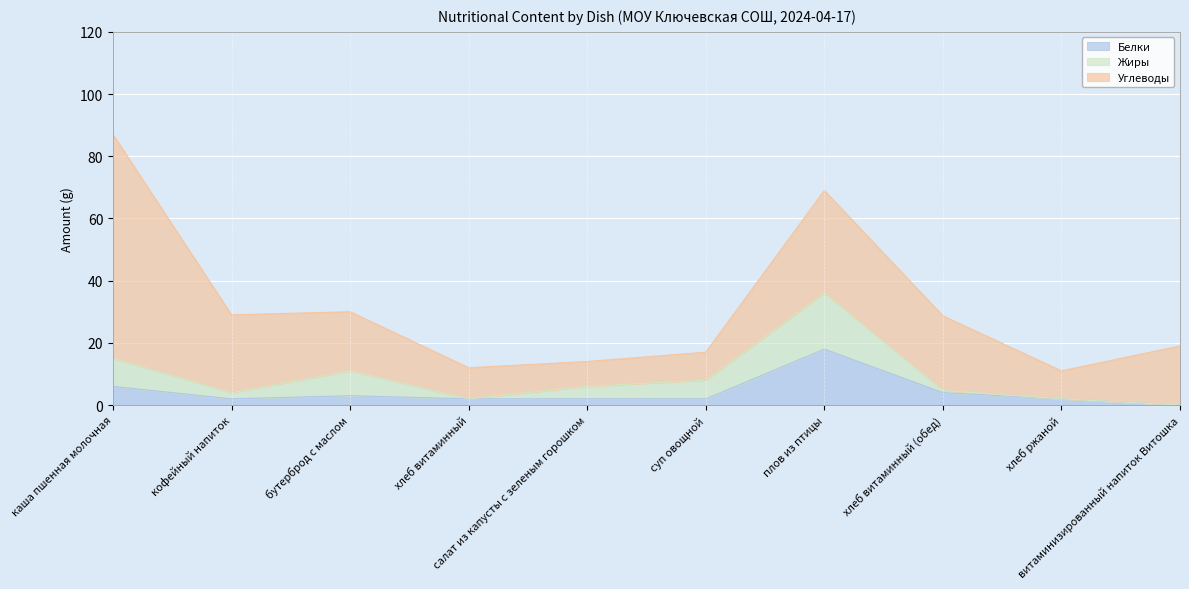

How many data points in Белки are above 2?

4